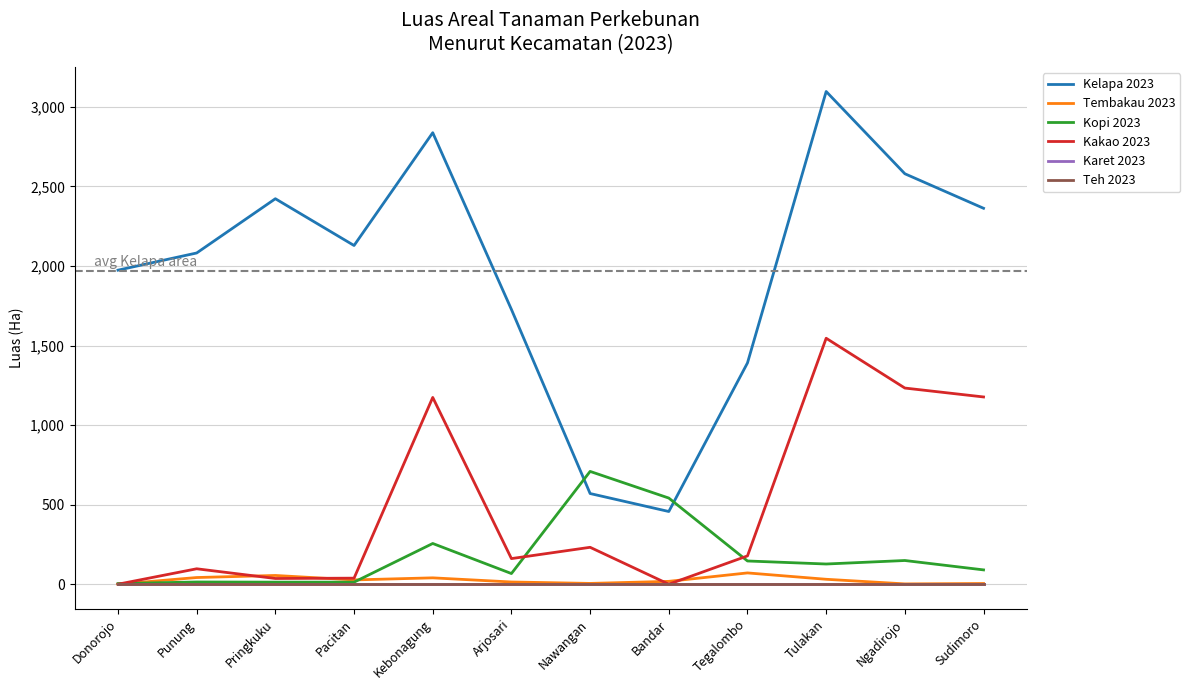

What is the value of the Kelapa 2023 point at the 2nd from the left?

2082.0